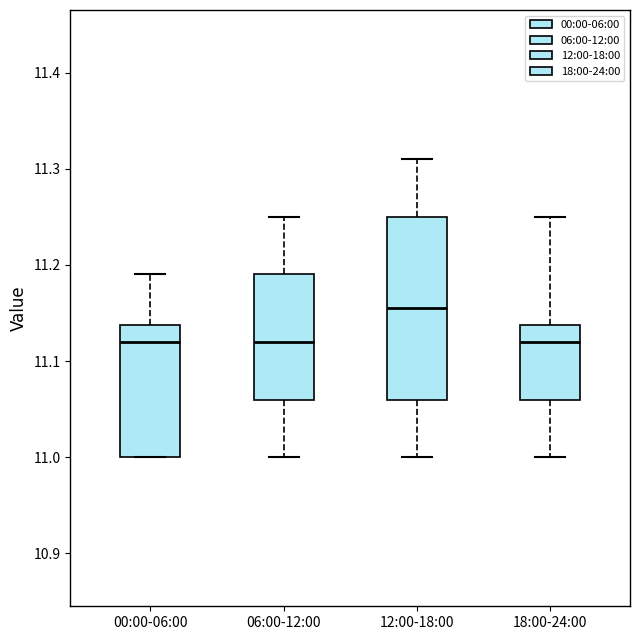

Which box is the tallest, from its lower edge to its upper edge?

12:00-18:00